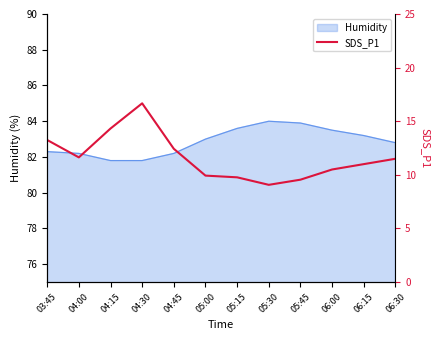

Rank the categories by value from highest to lowest.

04:30, 04:15, 03:45, 04:45, 04:00, 06:30, 06:15, 06:00, 05:00, 05:15, 05:45, 05:30